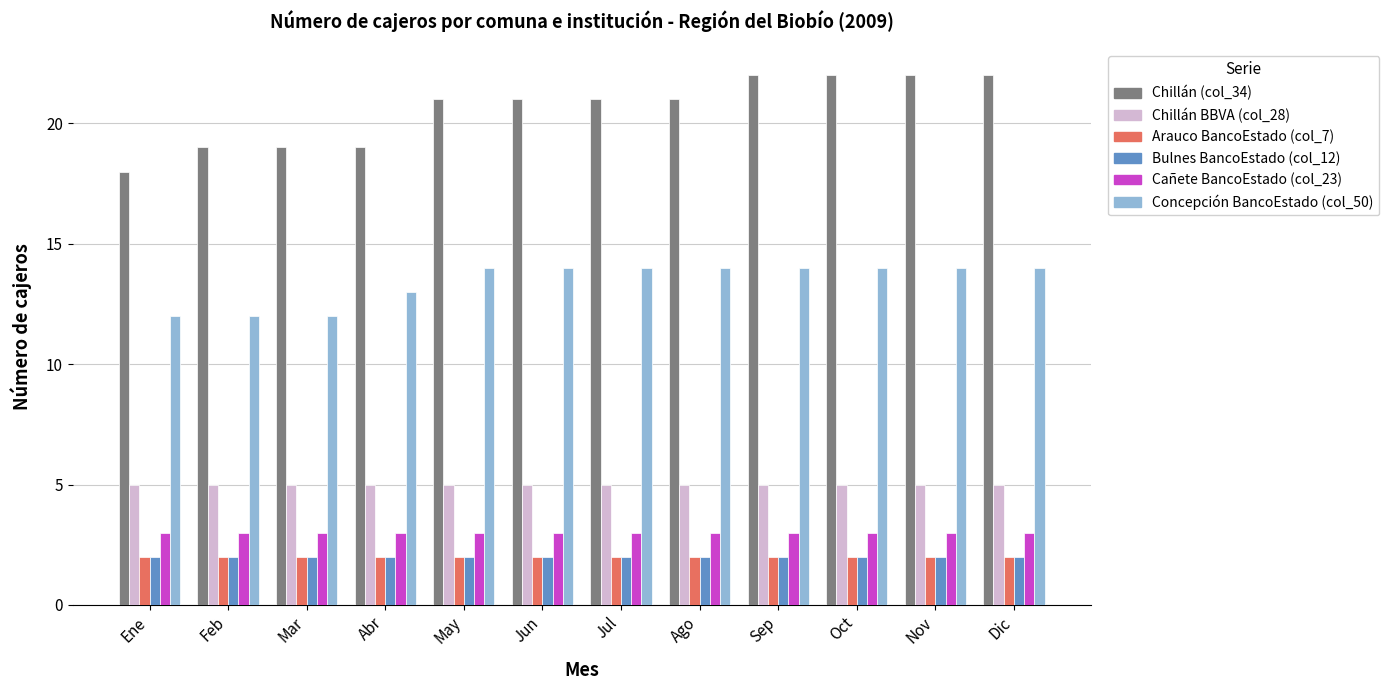

What is the total value across all series at Feb?

43